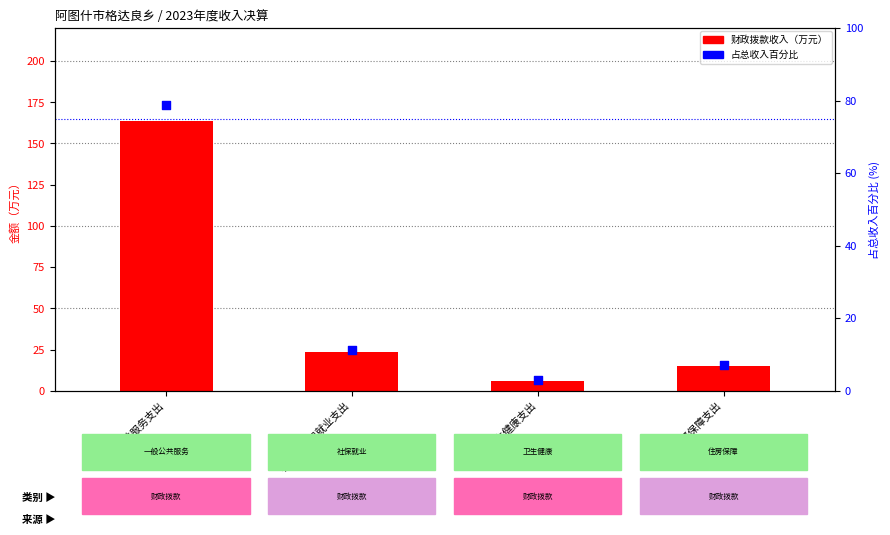

What is the total value across all series at 卫生健康支出?

9.2